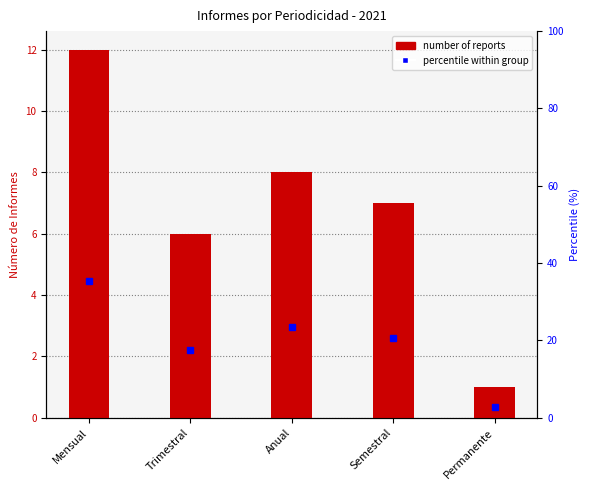

Are the bars grouped side by side (vs. stacked)?

No